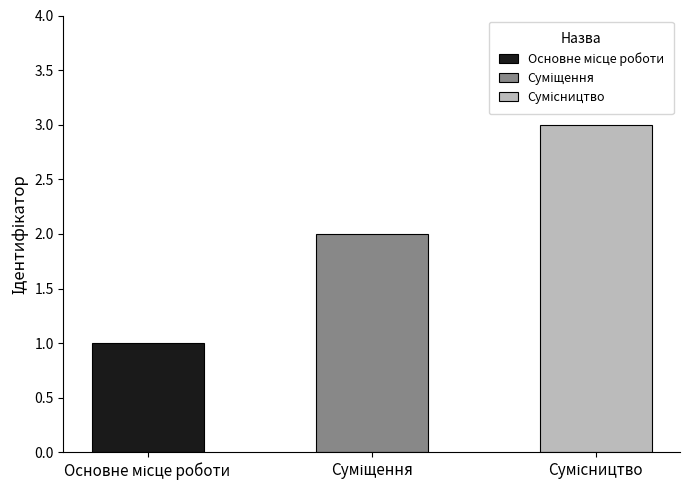

Reading left to right, what are all the values shown in this chart?

Основне місце роботи=1	Суміщення=2	Сумісництво=3